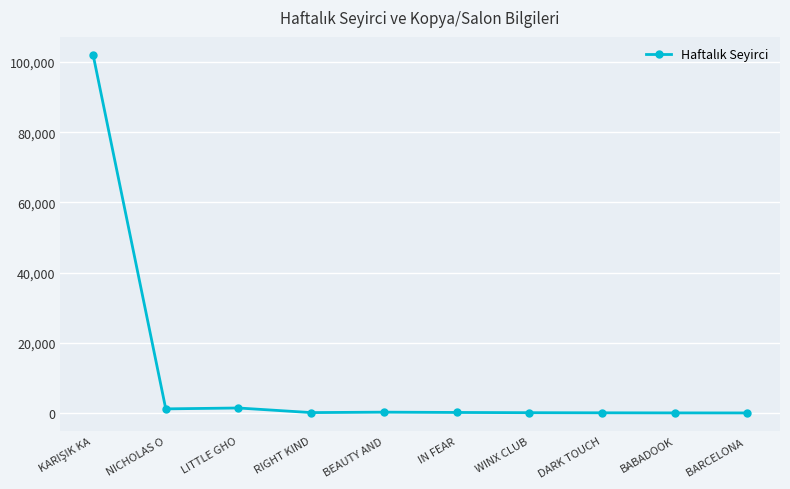

What is the greatest value displayed?

102148